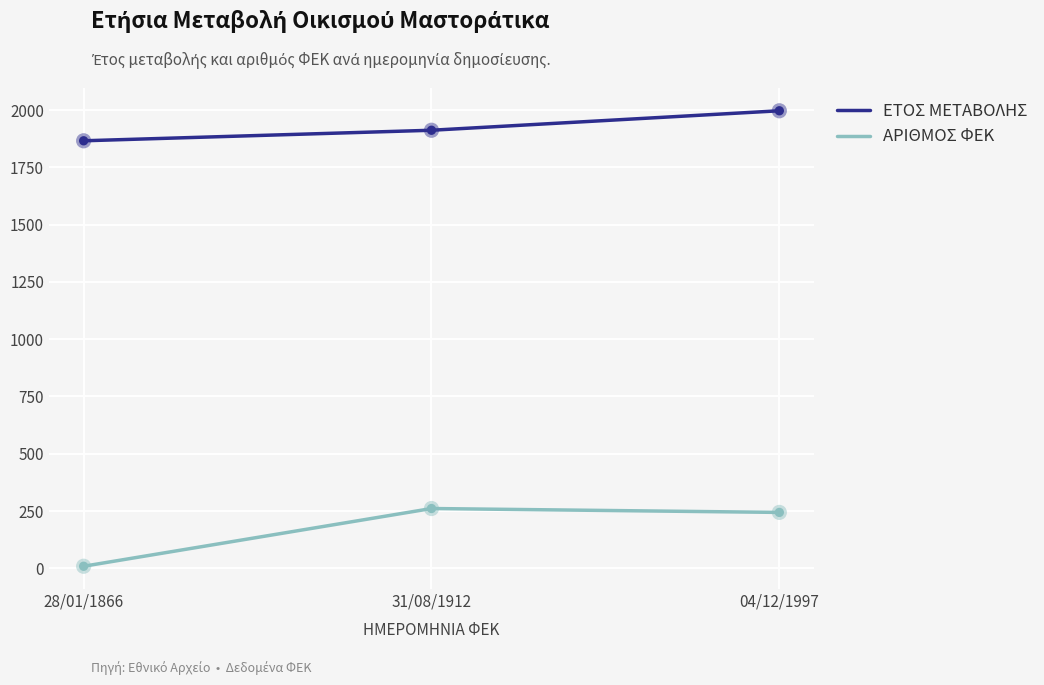

Between 28/01/1866 and 04/12/1997, which series saw the biggest shift?

ΑΡΙΘΜΟΣ ΦΕΚ